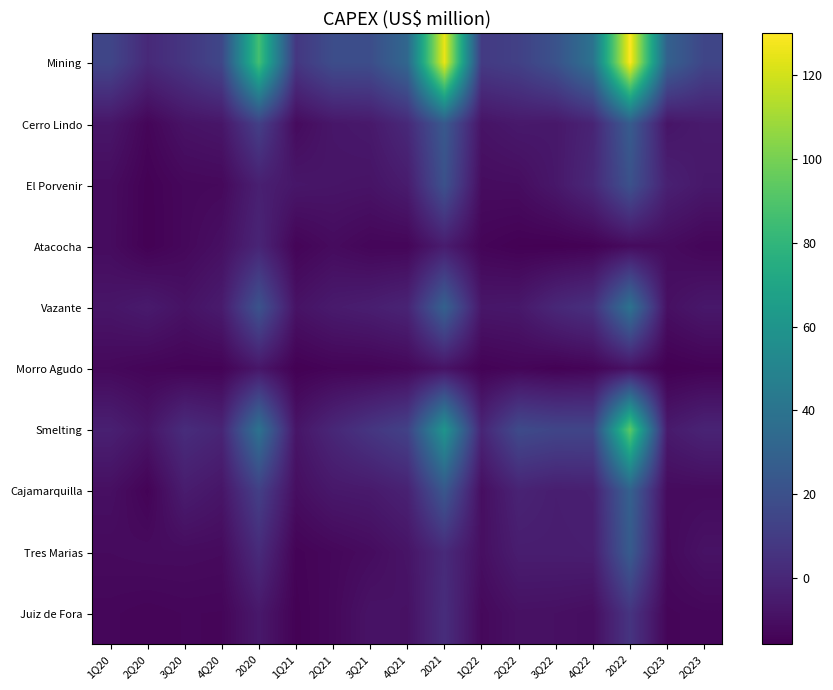

List the series in order of their peak value, lowest first.

Morro Agudo, Atacocha, Juiz de Fora, El Porvenir, Tres Marias, Cerro Lindo, Cajamarquilla, Vazante, Smelting, Mining